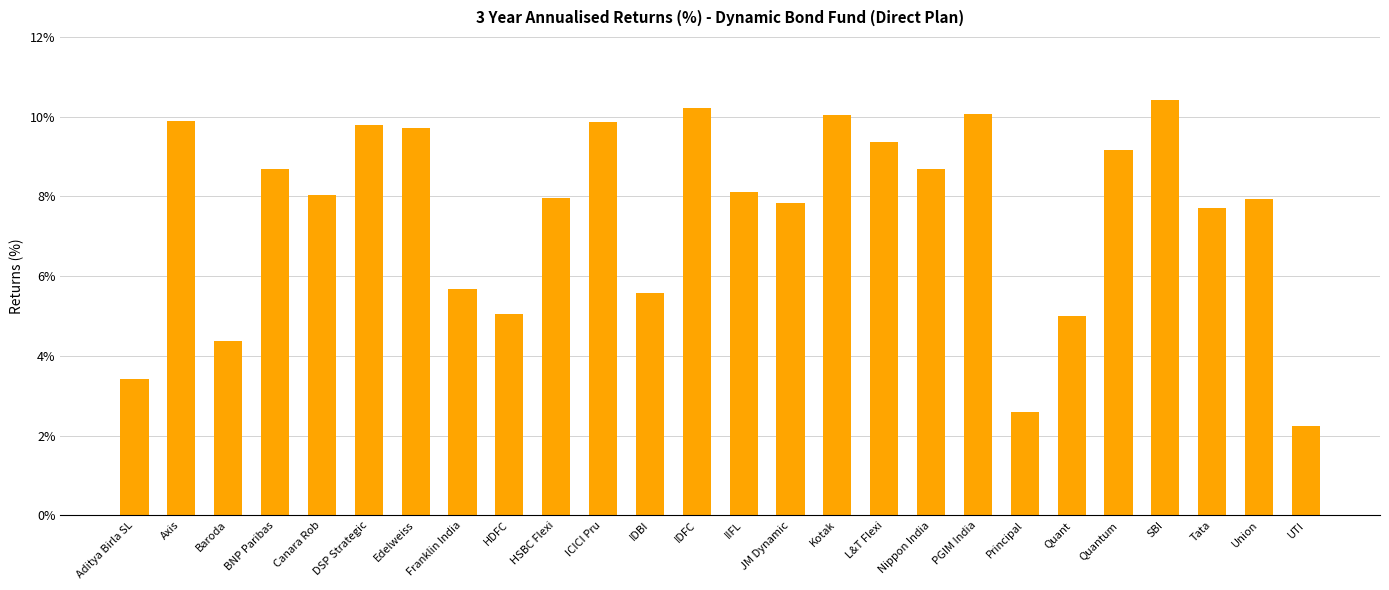

At which label is the value closest to 6?

Franklin India